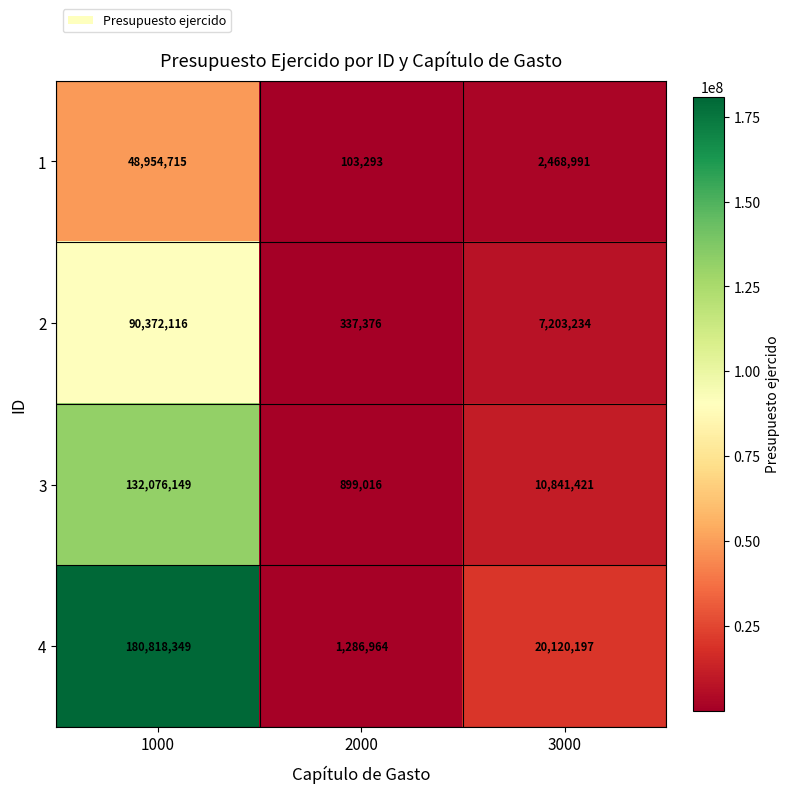

What is the minimum value shown in the chart?

103293